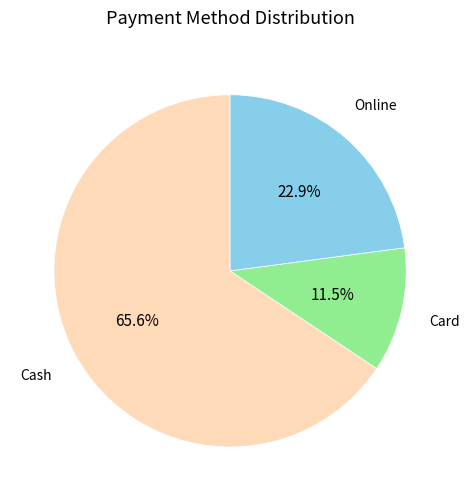

Count the number of slices in the pie.

3